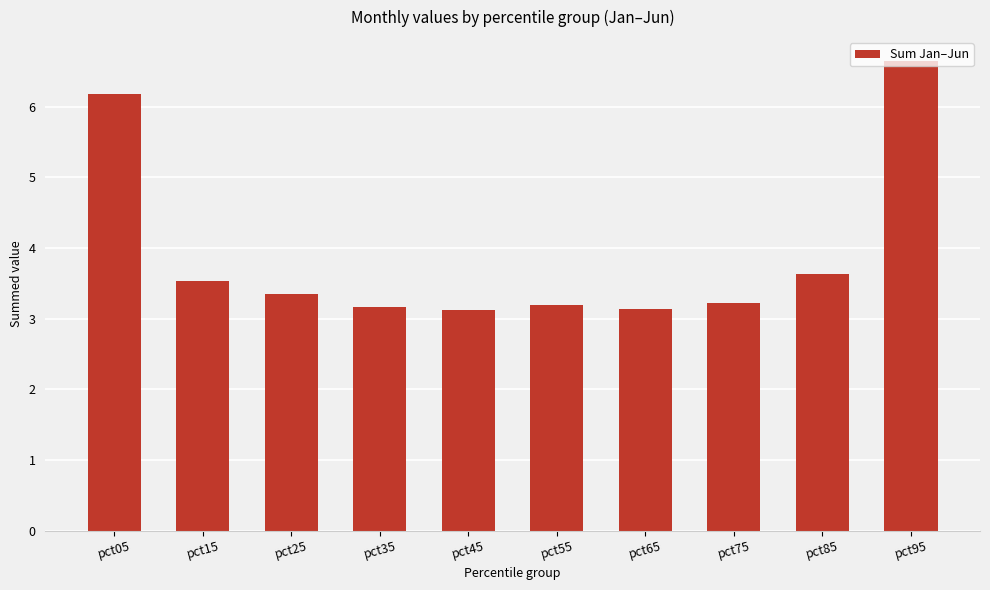

What is the change in value from pct15 to pct35?

-0.4